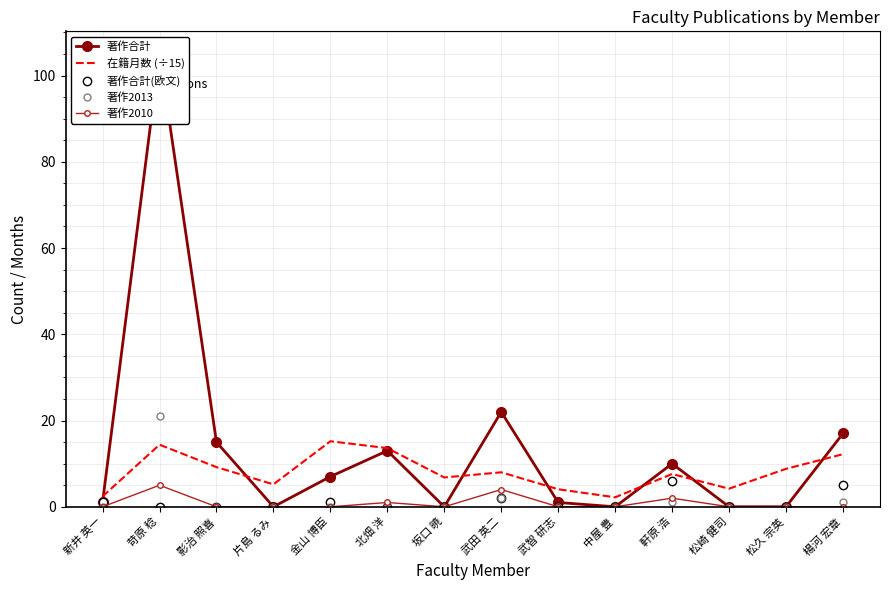

Is the value of 著作合計(欧文) at 武智 研志 greater than the value of 著作2010 at 影治 照喜?

No